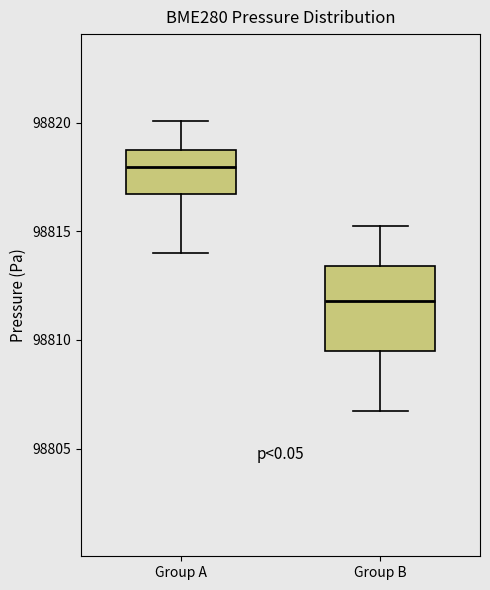

Reading left to right, transcribe this box plot: for each box, give where its median line is, the range the box spans, and where its two whiskers end, as read against the y-axis. The values are not printed on the chart, so give them approximately, as read against the axis.

Group A: median 98818.0, box 98816.5 to 98819.0, whiskers 98814.0 to 98820.0
Group B: median 98812.0, box 98809.5 to 98813.5, whiskers 98806.5 to 98815.0